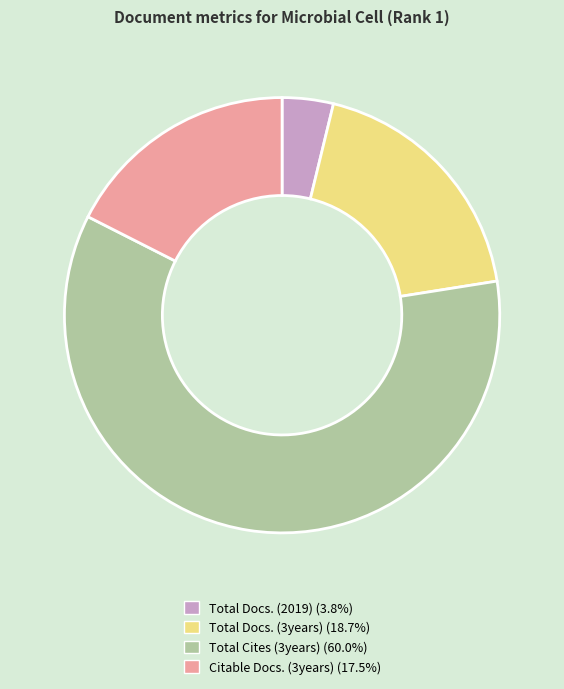

Which has a higher value, Total Cites (3years) or Total Docs. (3years)?

Total Cites (3years)